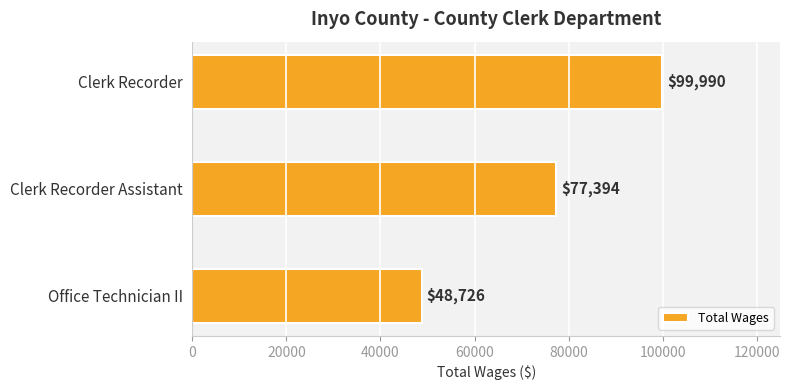

Where is the data nearest to the value 74358?

Clerk Recorder Assistant